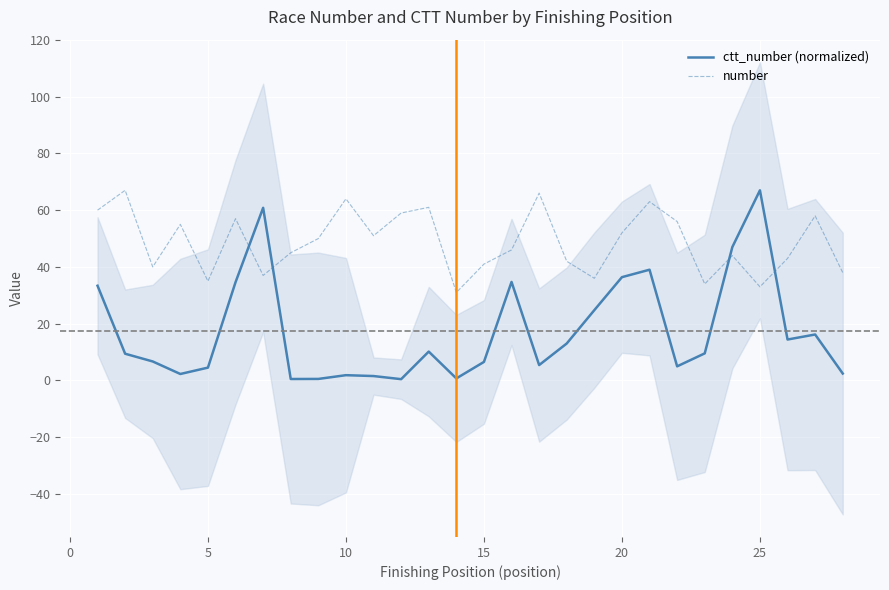

How many lines are shown in the chart?

2